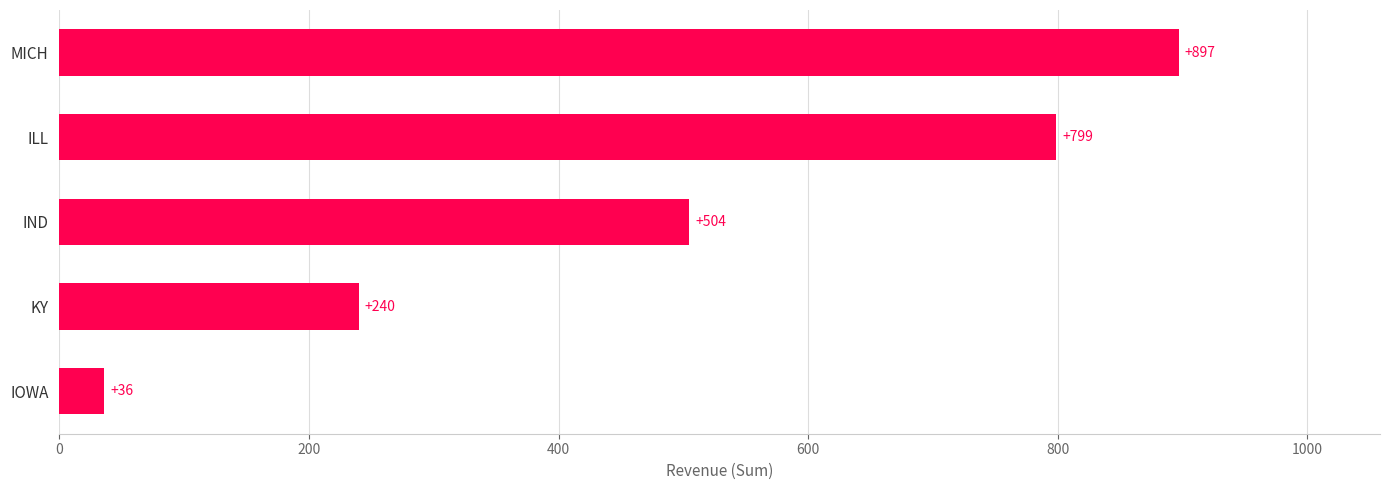

Rank the categories by value from lowest to highest.

IOWA, KY, IND, ILL, MICH